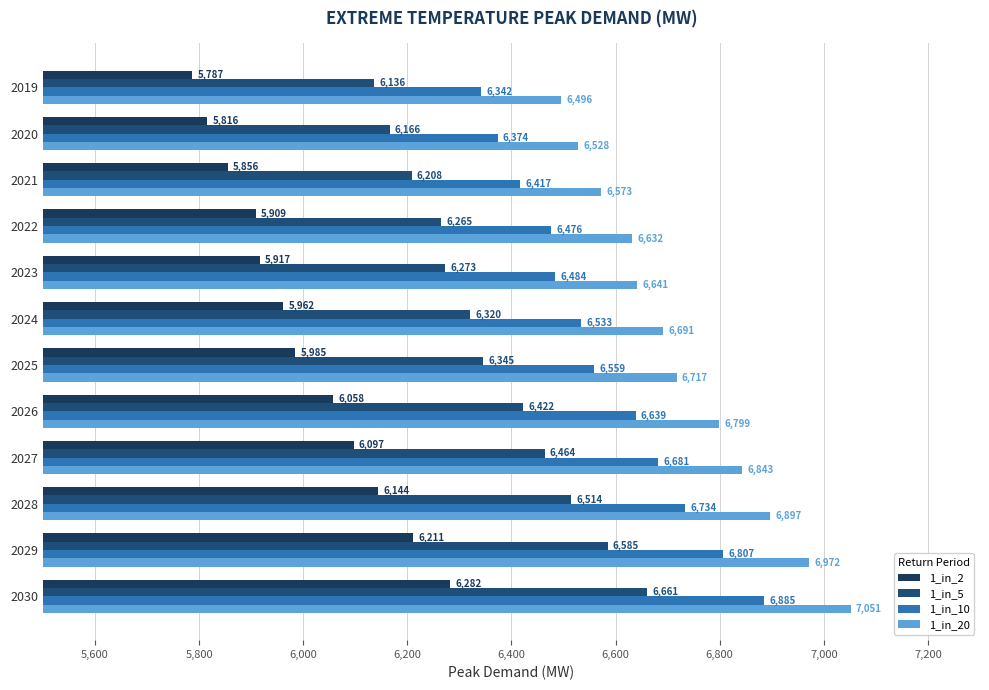

What is the minimum value for 1_in_20?

6495.9